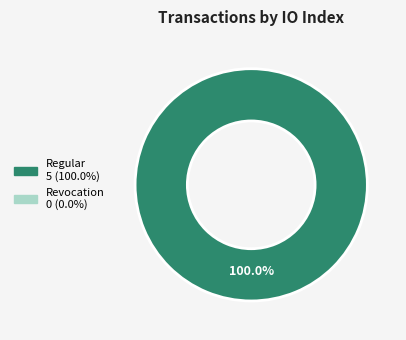

Is there any slice that represents more than half of the pie?

Yes